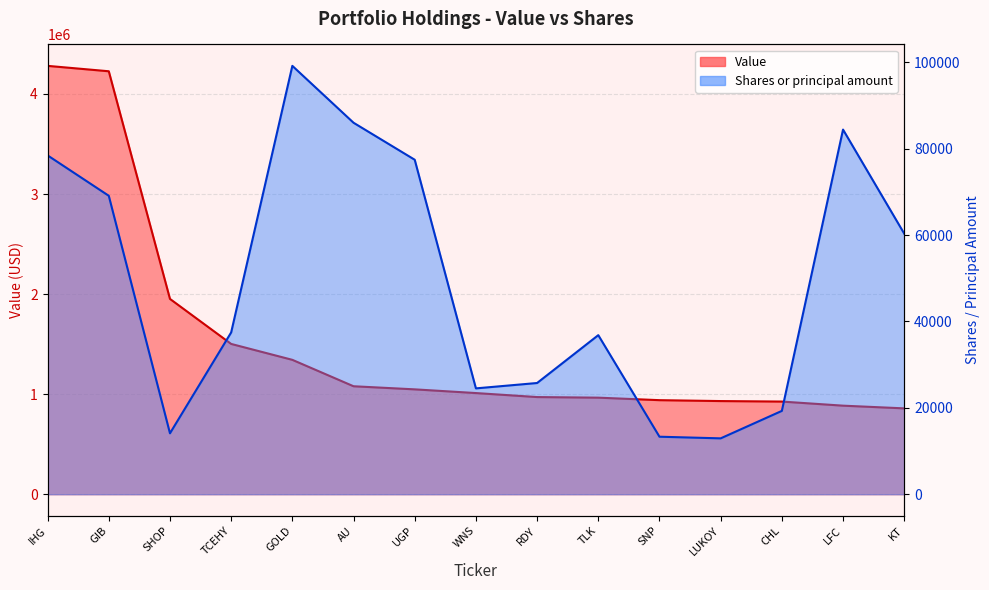

What are all the series names shown in the legend?

Value, Shares or principal amount